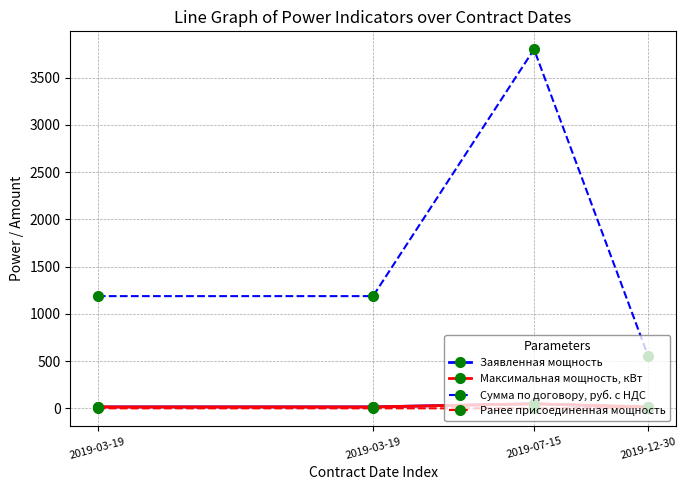

True or false: Максимальная мощность, кВт and Сумма по договору, руб. с НДС cross at least once.

False